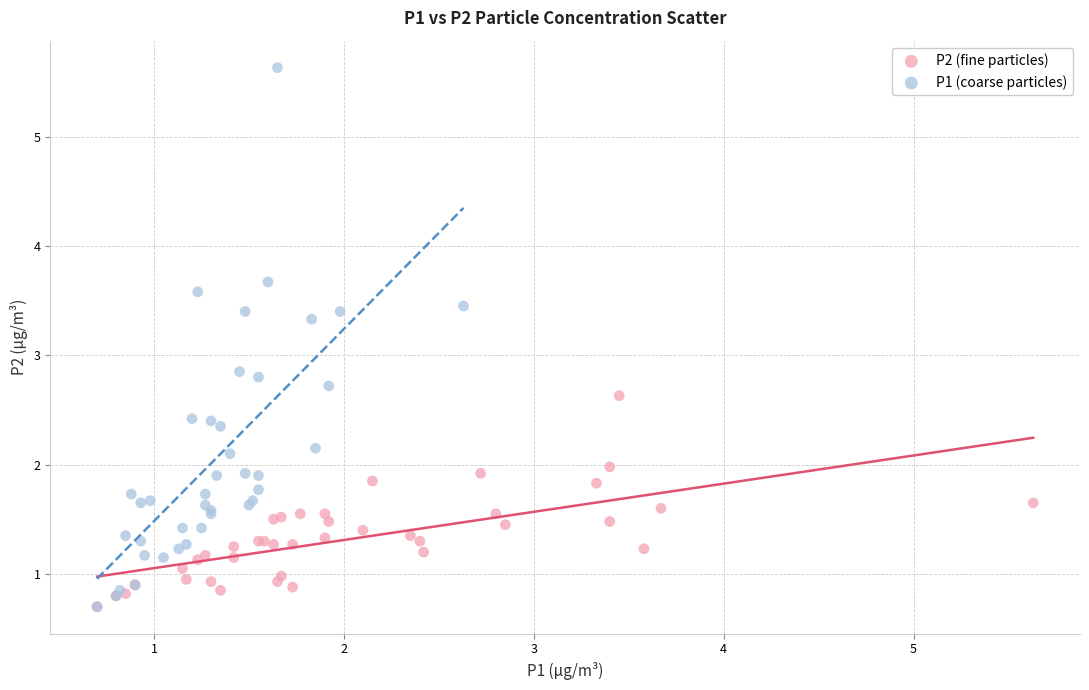

Which series has the largest Y range (max minus min)?

P1 (coarse particles)